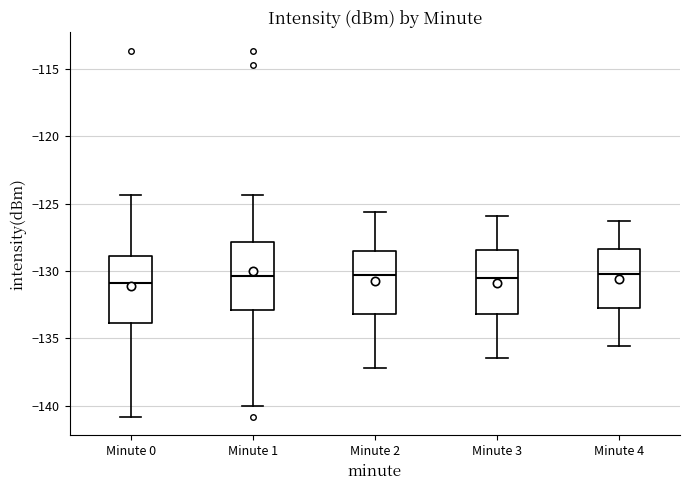

Reading left to right, read every box against the y-axis: the position of its median line, the range the box covers, and the ends of its whiskers. The values are not printed on the chart, so give them approximately, as read against the axis.

Minute 0: median -131.0, box -134.0 to -129.0, whiskers -141.0 to -124.5
Minute 1: median -130.5, box -133.0 to -128.0, whiskers -140.0 to -124.5
Minute 2: median -130.5, box -133.0 to -128.5, whiskers -137.0 to -125.5
Minute 3: median -130.5, box -133.0 to -128.5, whiskers -136.5 to -126.0
Minute 4: median -130.0, box -132.5 to -128.5, whiskers -135.5 to -126.5